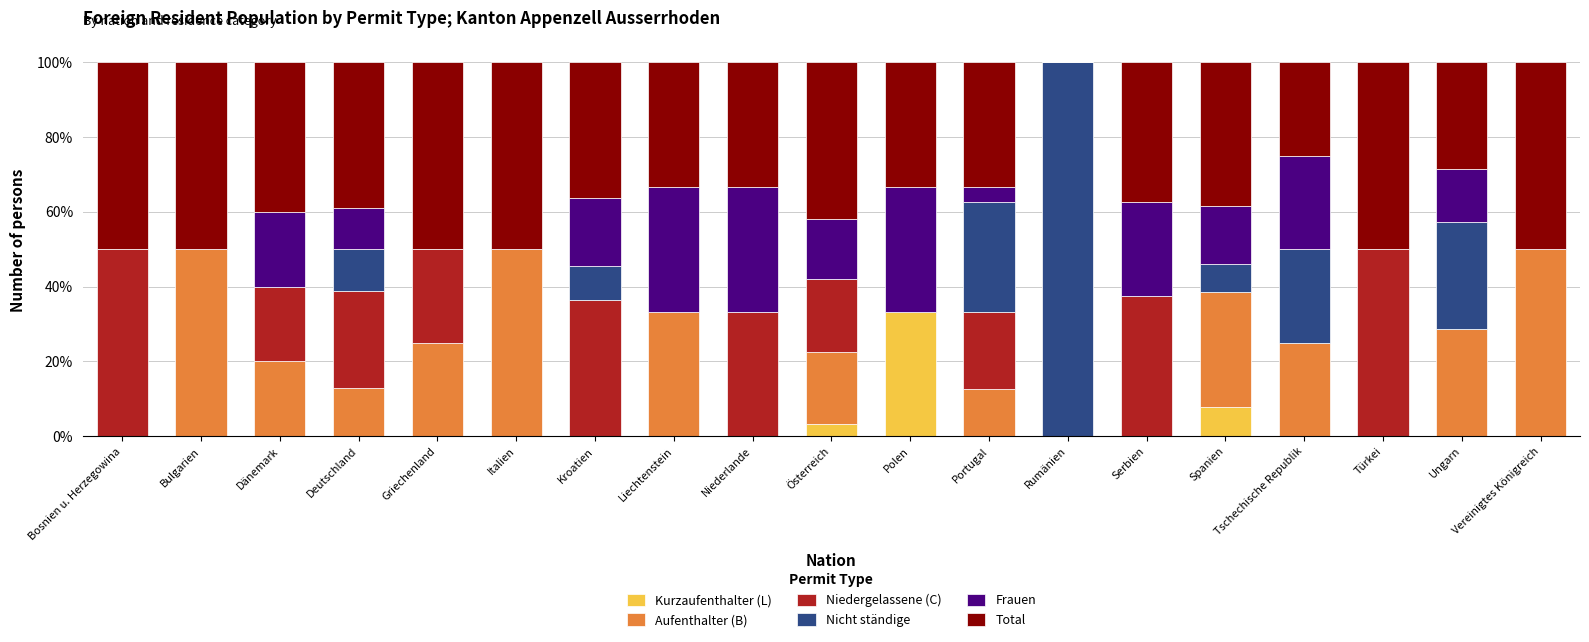

What is the total value across all series at Griechenland?

100.0